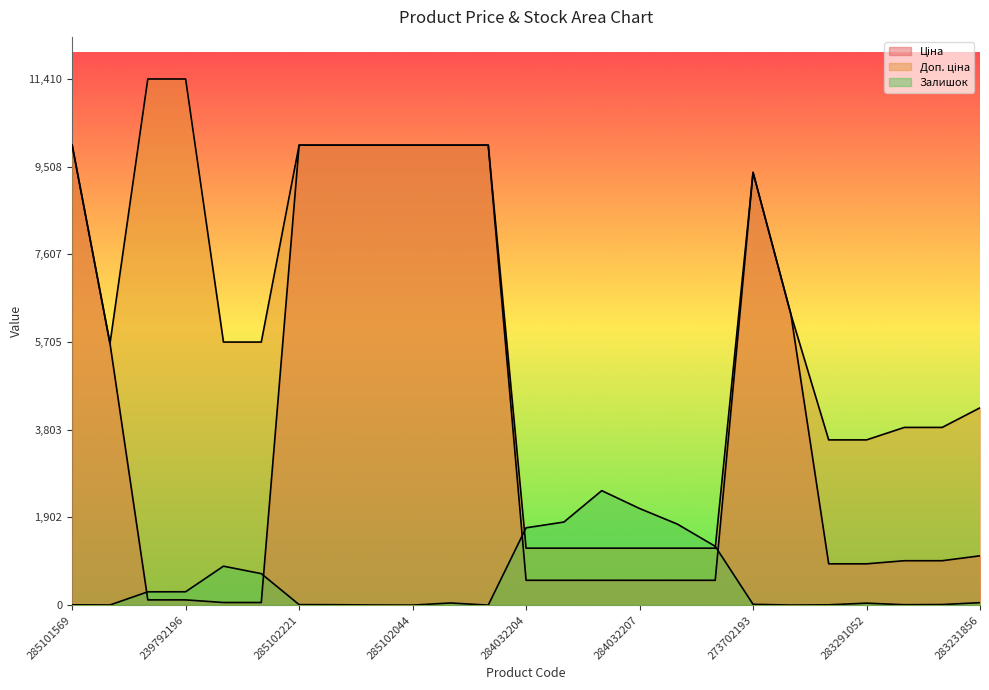

In Доп. ціна, how many points are higher than both neighbors (excluding endpoints)?

1